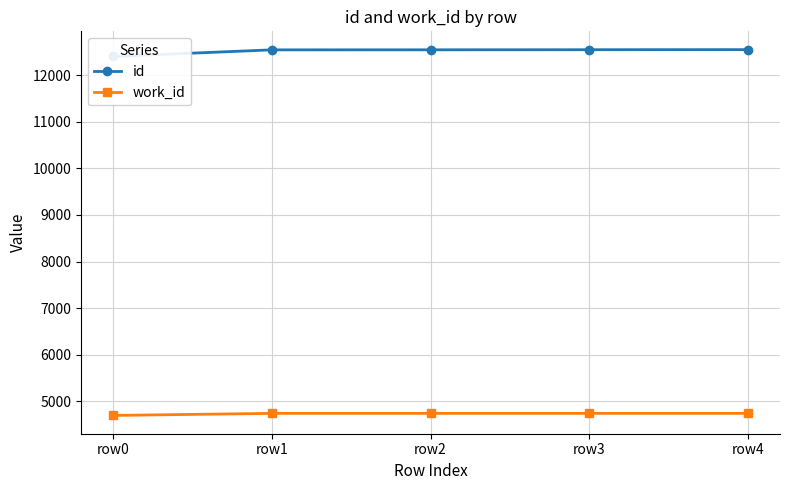

What is the value of the id point at the 1st from the left?

12399